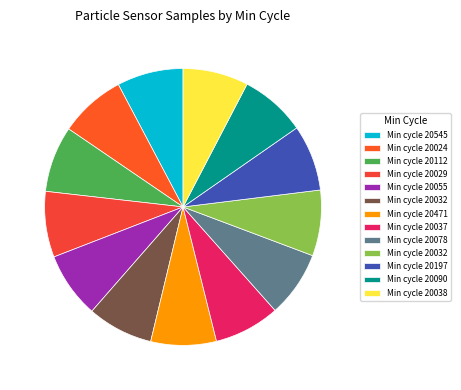

How many segments does this pie chart have?

13